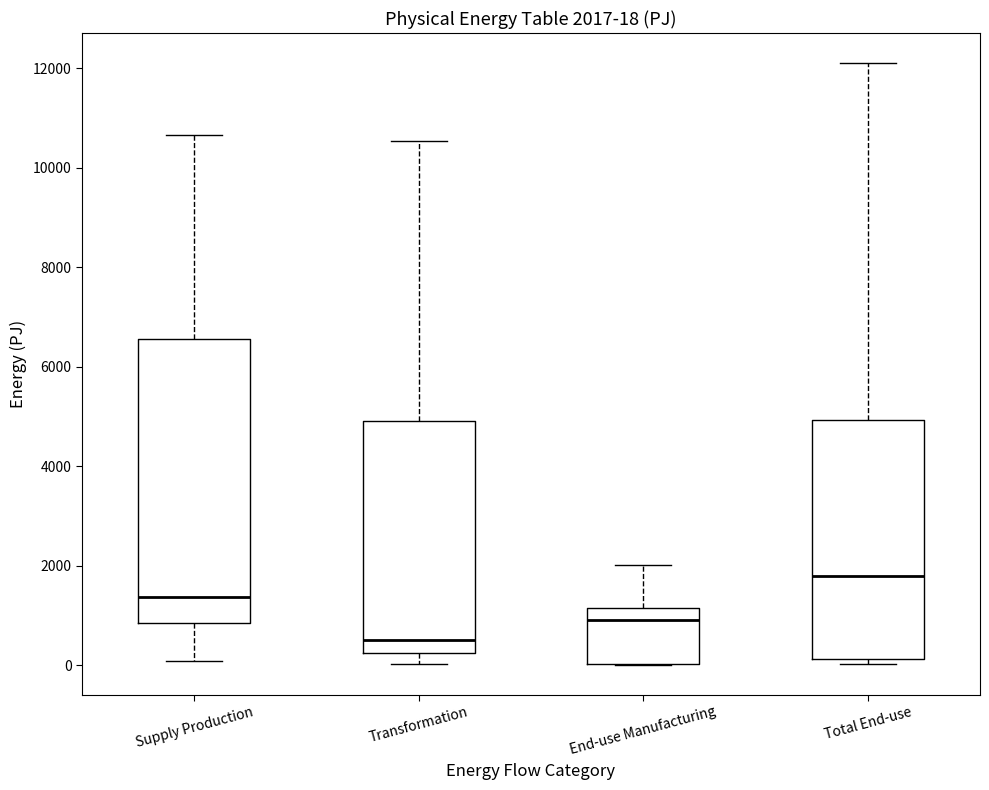

Which box has the lowest median line?

Transformation